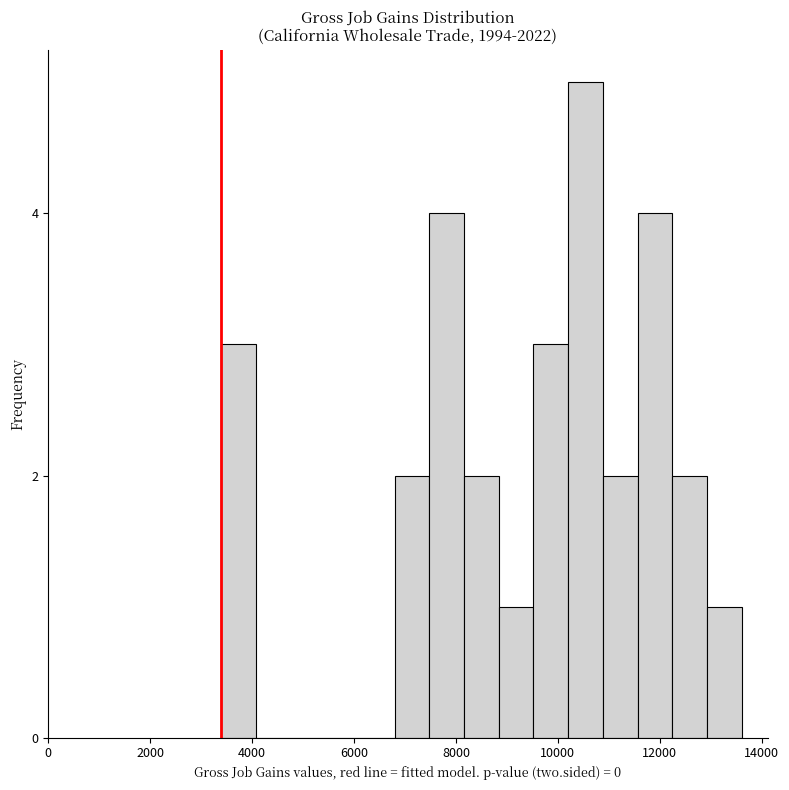

Around what value on the x-axis is the tallest bar? Give the approximate position of its centre, as read against the axis.

10600